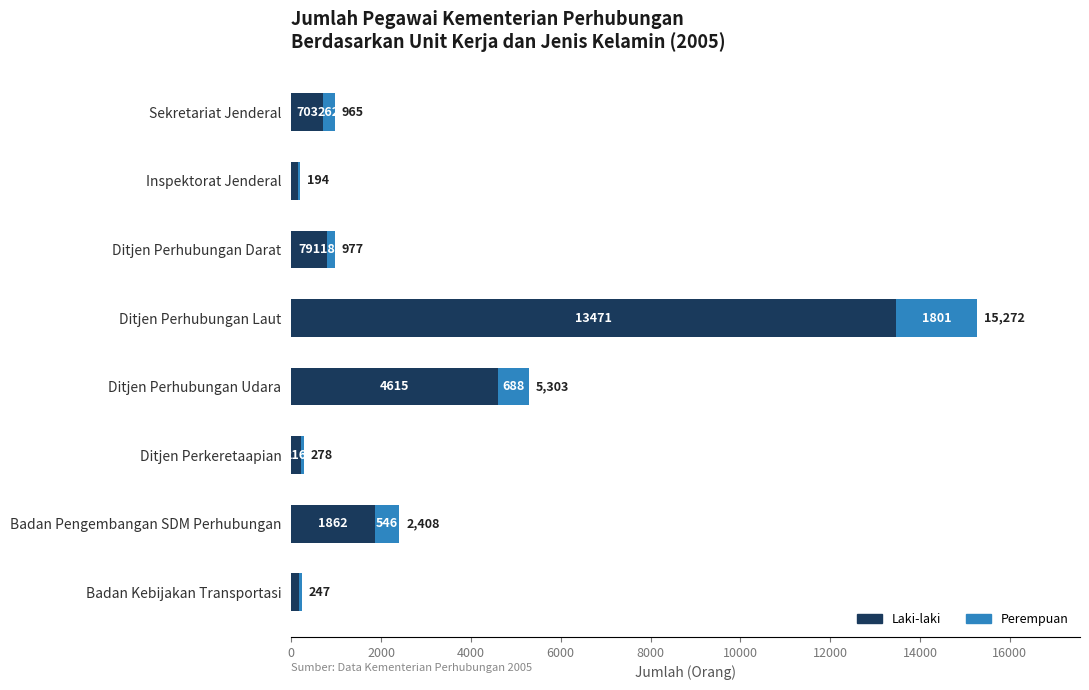

What is the total value across all series at Ditjen Perkeretaapian?

278